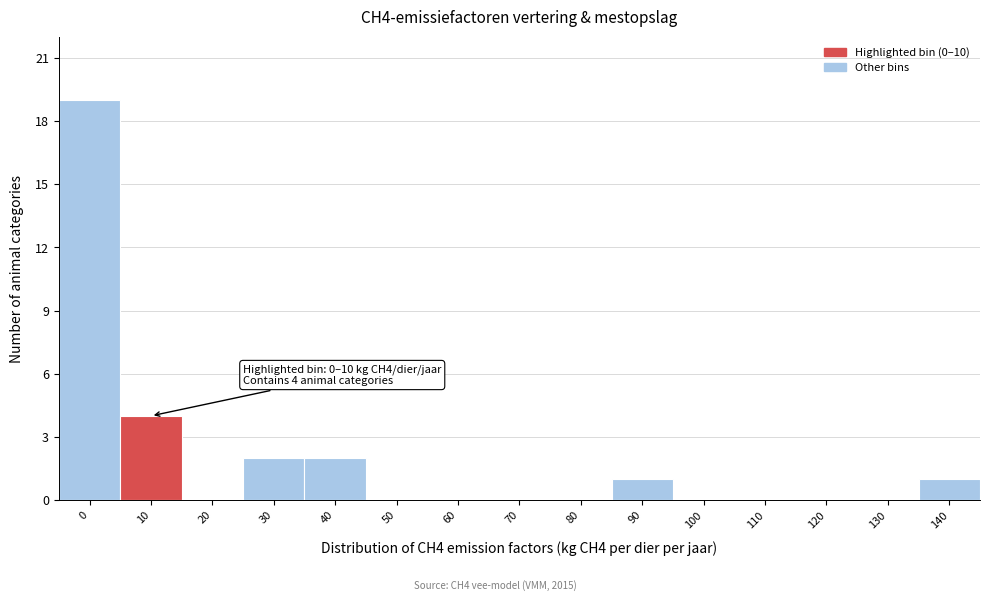

Reading right to left, transcribe all the data shown in this chart.

140=1	130=0	120=0	110=0	100=0	90=1	80=0	70=0	60=0	50=0	40=2	30=2	20=0	10=4	0=19